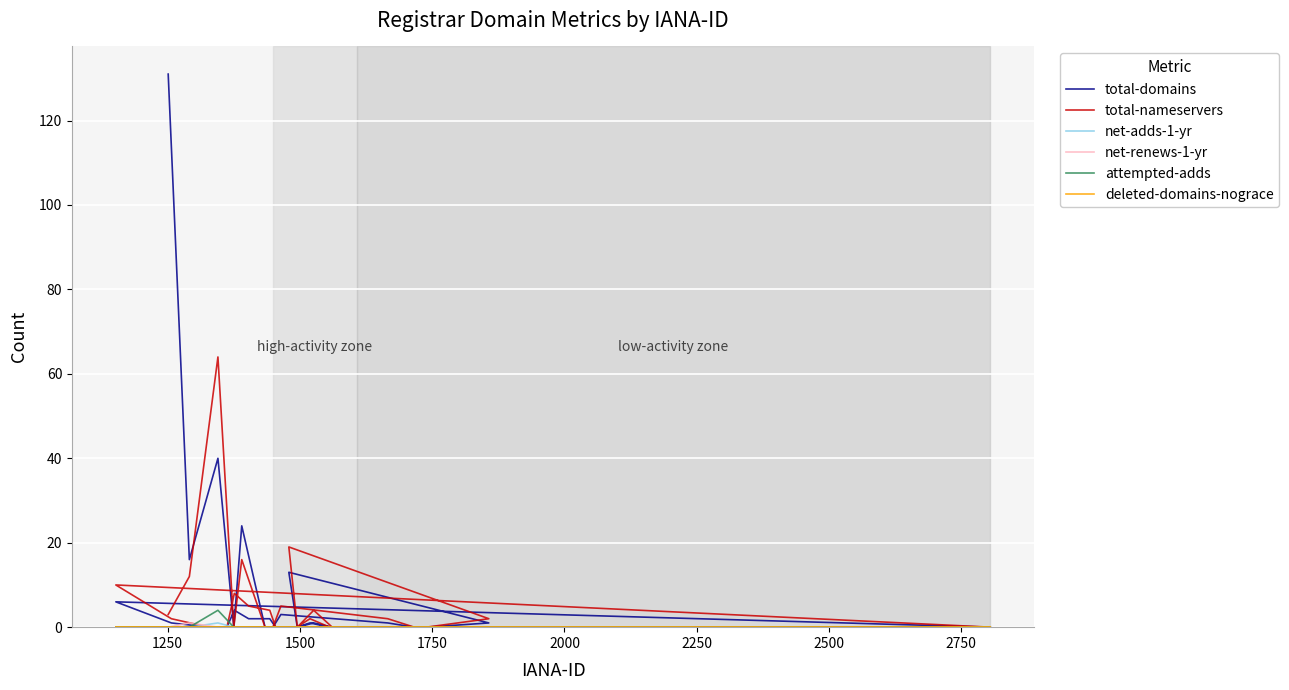

What is the label of the 39th point from the right?

1250